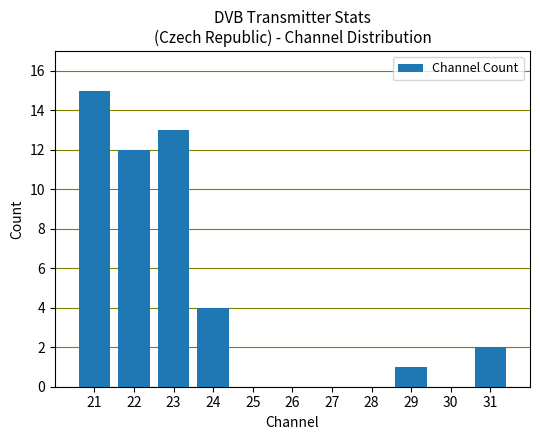

Reading right to left, transcribe all the data shown in this chart.

2	0	1	0	0	0	0	4	13	12	15